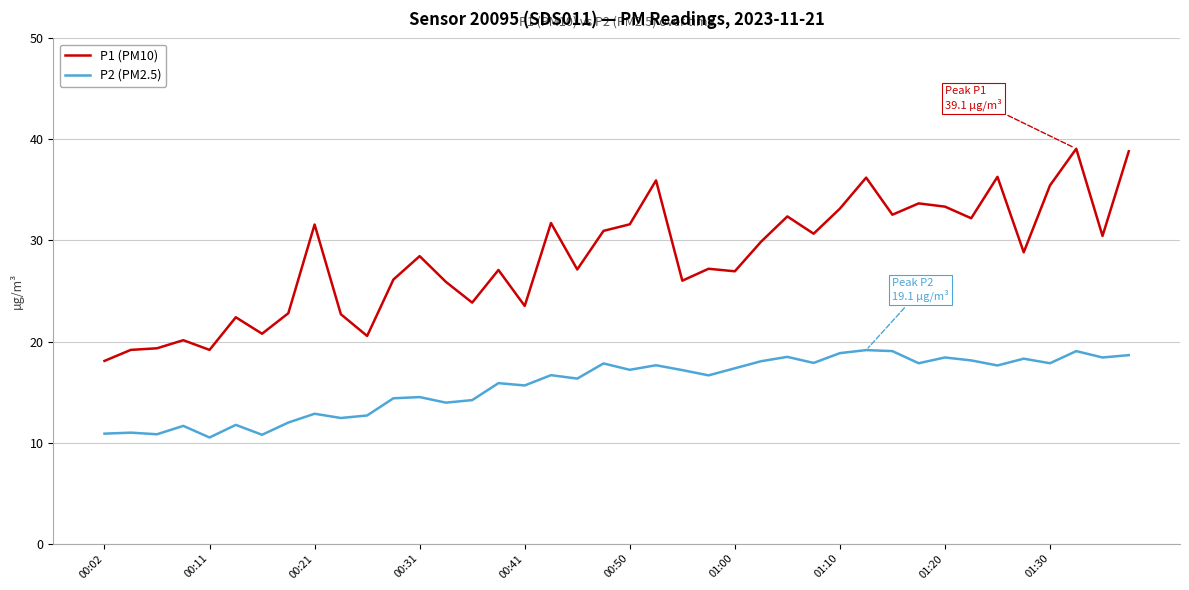

What is the minimum value for P2 (PM2.5)?

10.5